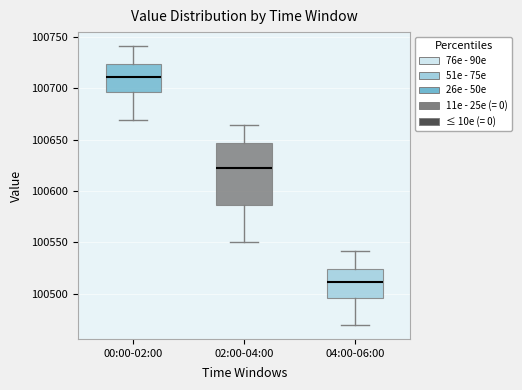

Reading left to right, transcribe this box plot: for each box, give where its median line is, the range the box spans, and where its two whiskers end, as read against the y-axis. The values are not printed on the chart, so give them approximately, as read against the axis.

00:00-02:00: median 100710, box 100695 to 100725, whiskers 100670 to 100740
02:00-04:00: median 100625, box 100585 to 100645, whiskers 100550 to 100665
04:00-06:00: median 100510, box 100495 to 100525, whiskers 100470 to 100540